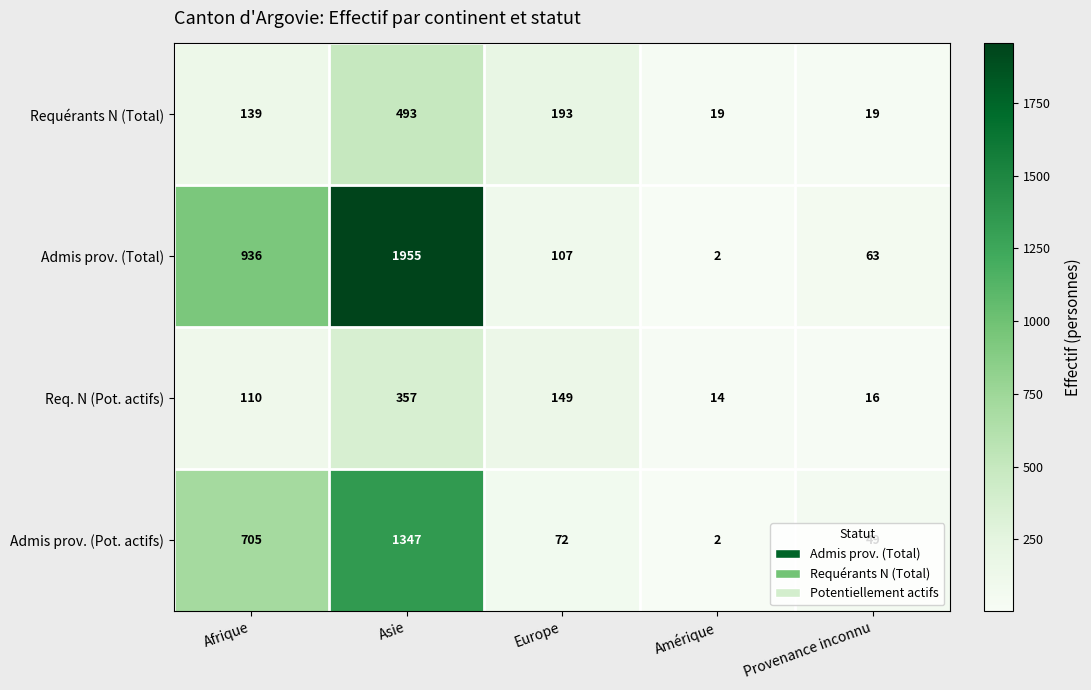

Which label corresponds to the largest value in the chart?

Asie